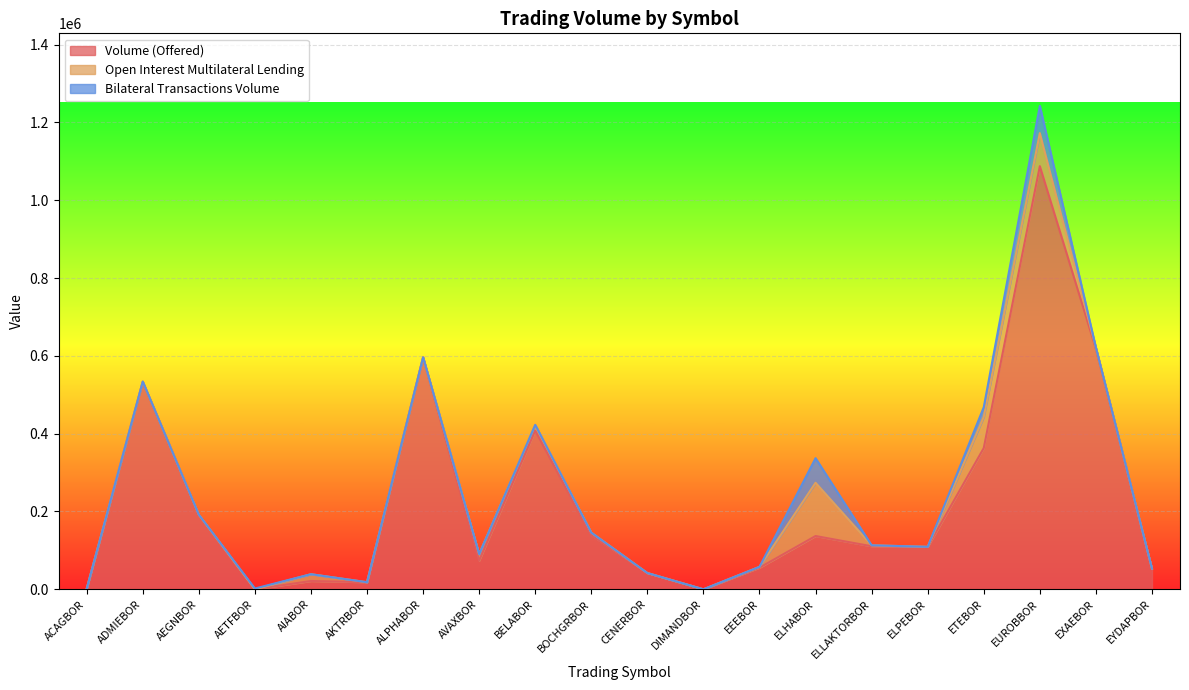

What is the difference between the maximum and second lowest values in the Bilateral Transactions Volume series?

70000